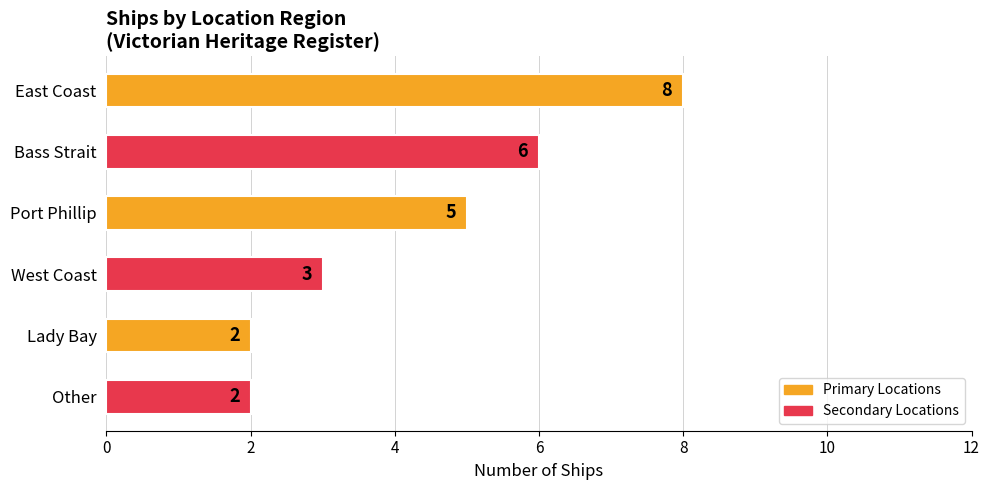

Reading bottom to top, extract all data points from this chart.

2	2	3	5	6	8